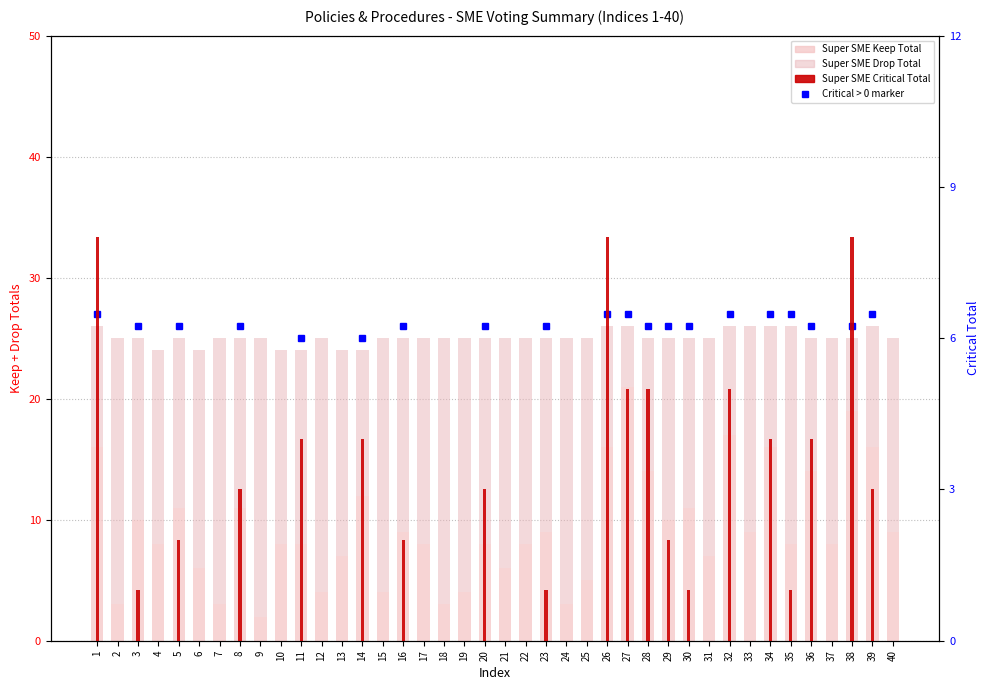

What is the value of the Super SME Drop Total bar at the 30th from the left?

14